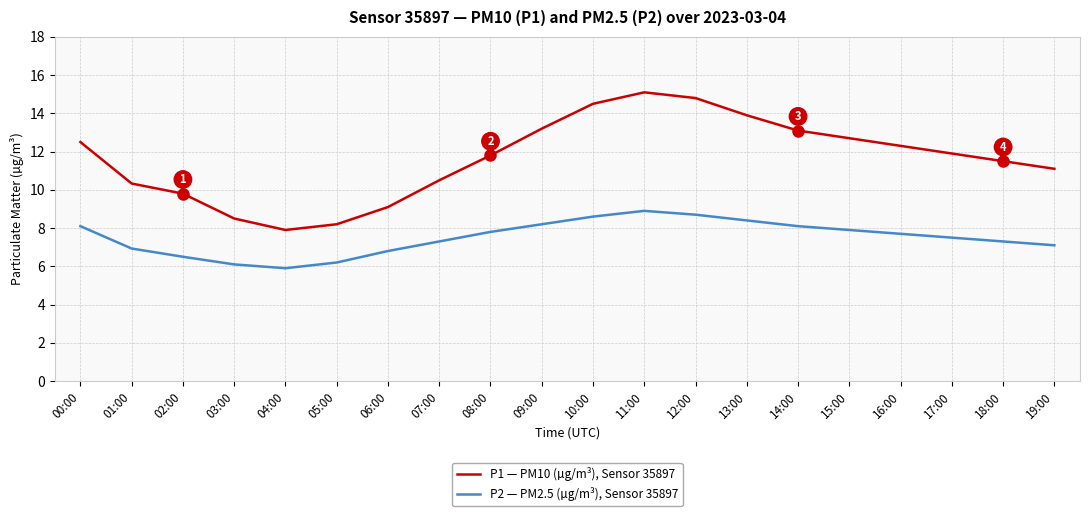

What is the spread (max minus min) of values at 10:00?

5.9